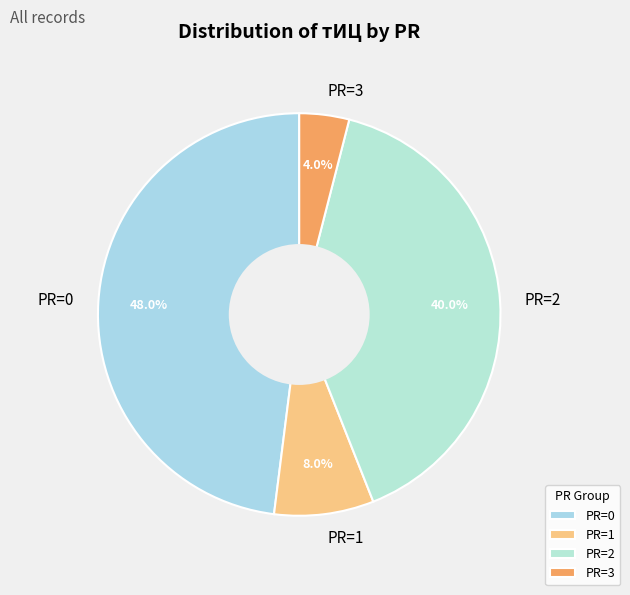

Does any single category account for the majority?

No